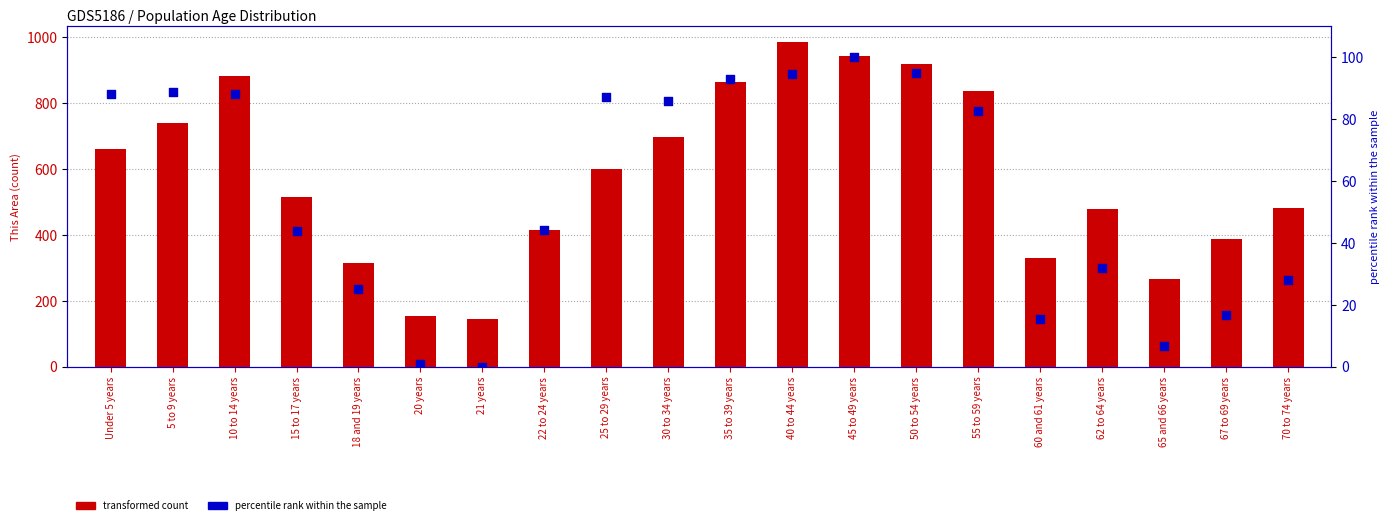

At how many categories does at least one series exceed 924?

2